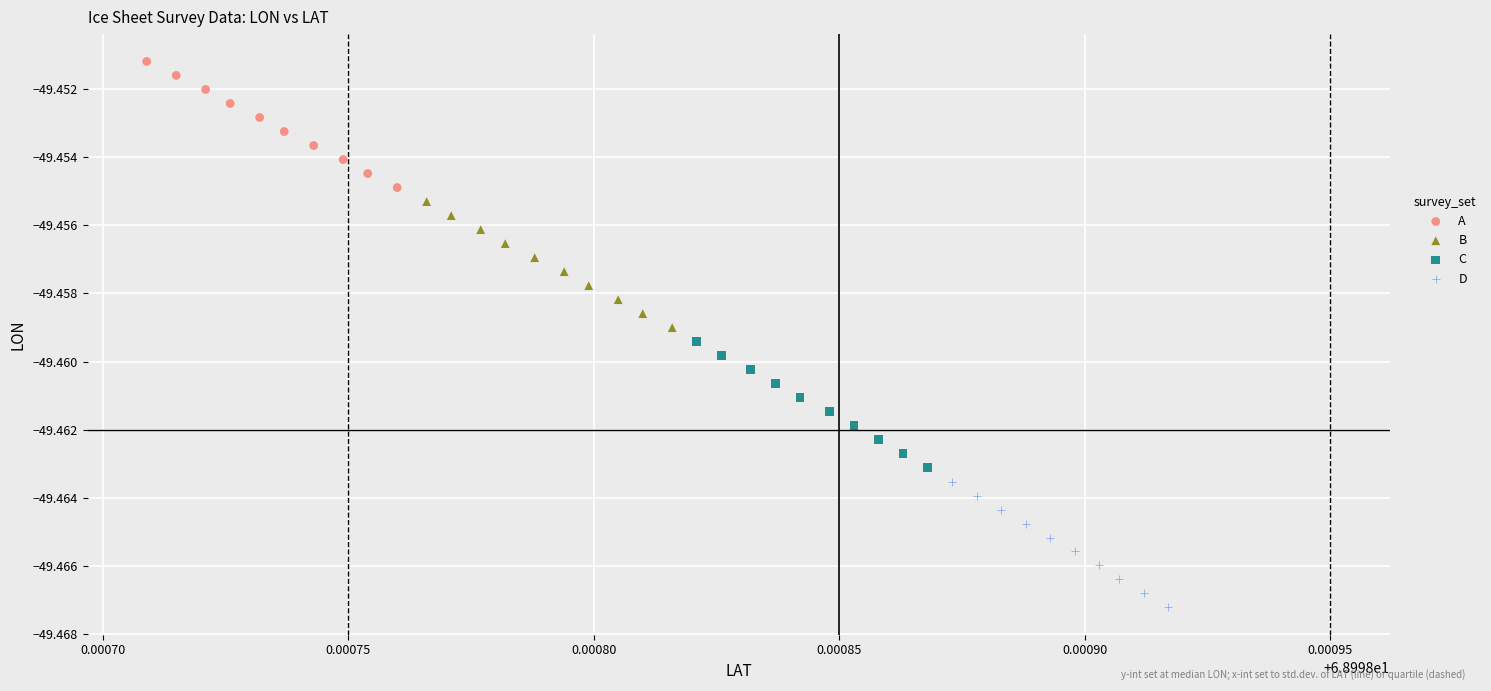

Which series reaches the minimum Y coordinate?

D